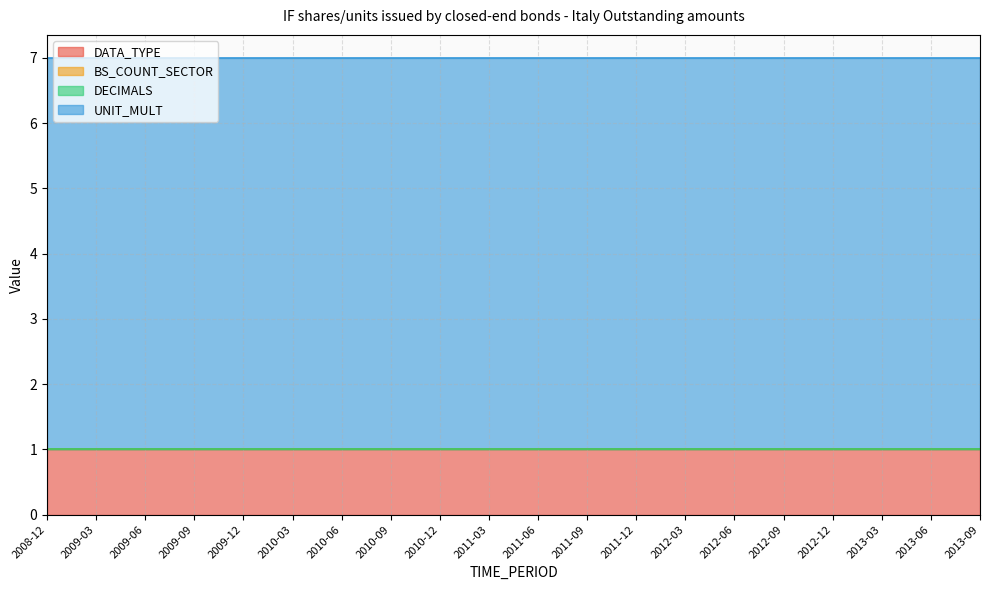

Which category has the lowest value in the DECIMALS series?

2008-12